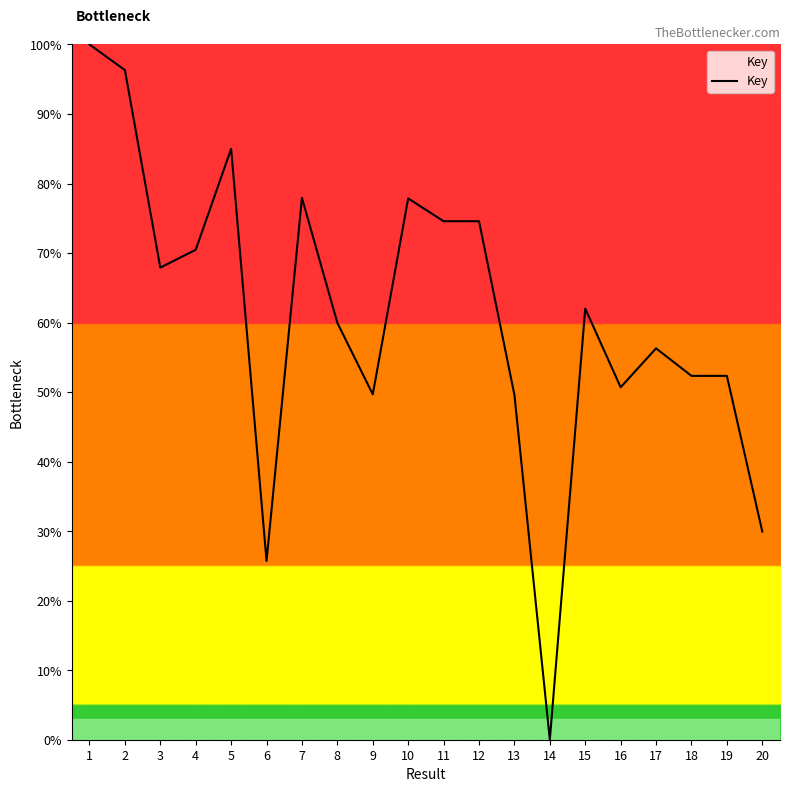

What is the maximum value shown in the chart?

100.0